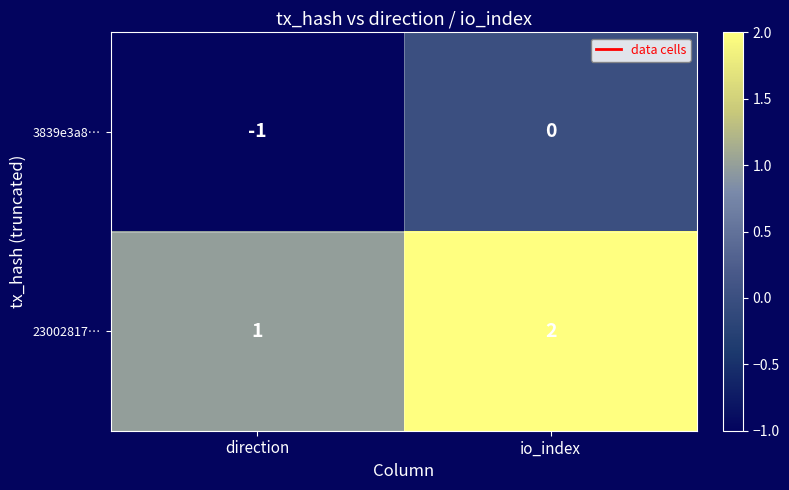

Reading left to right, transcribe all the data shown in this chart.

3839e3a8…: direction=-1	io_index=0
23002817…: direction=1	io_index=2